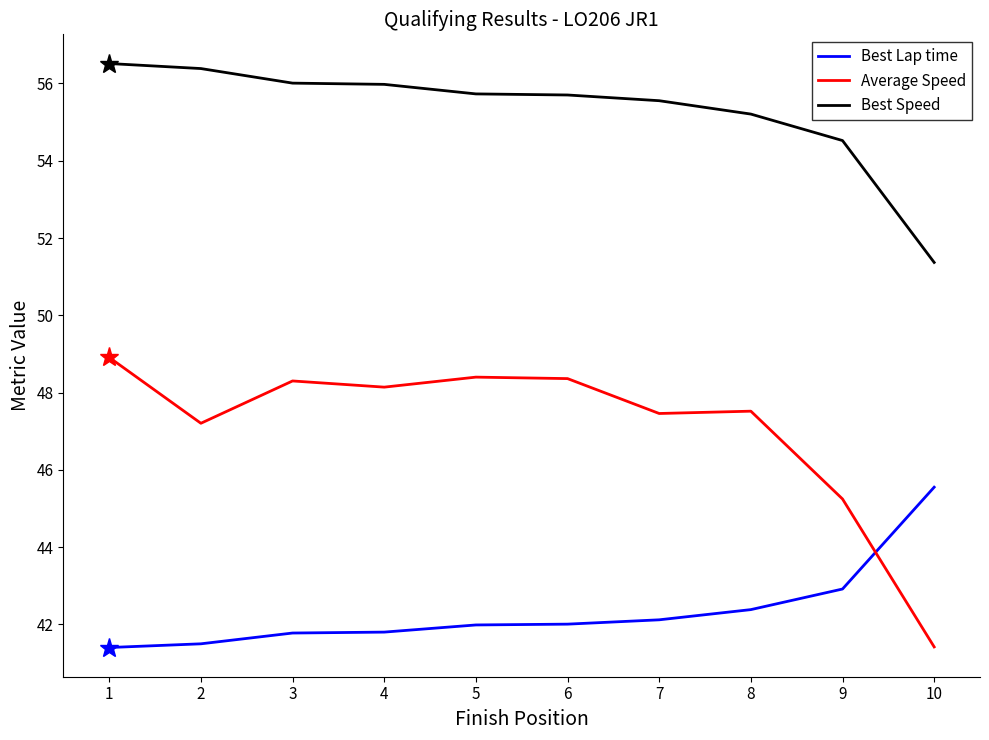

Where is Average Speed nearest to the value 45?

9